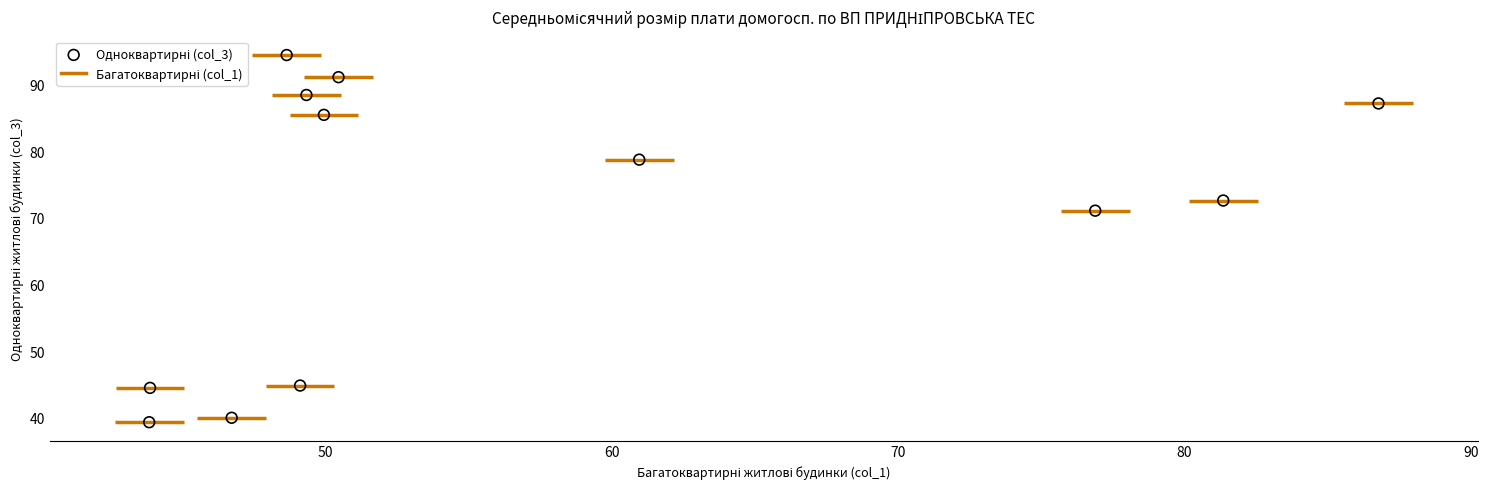

What Y value in the scatter plot is closest to 66?

71.1